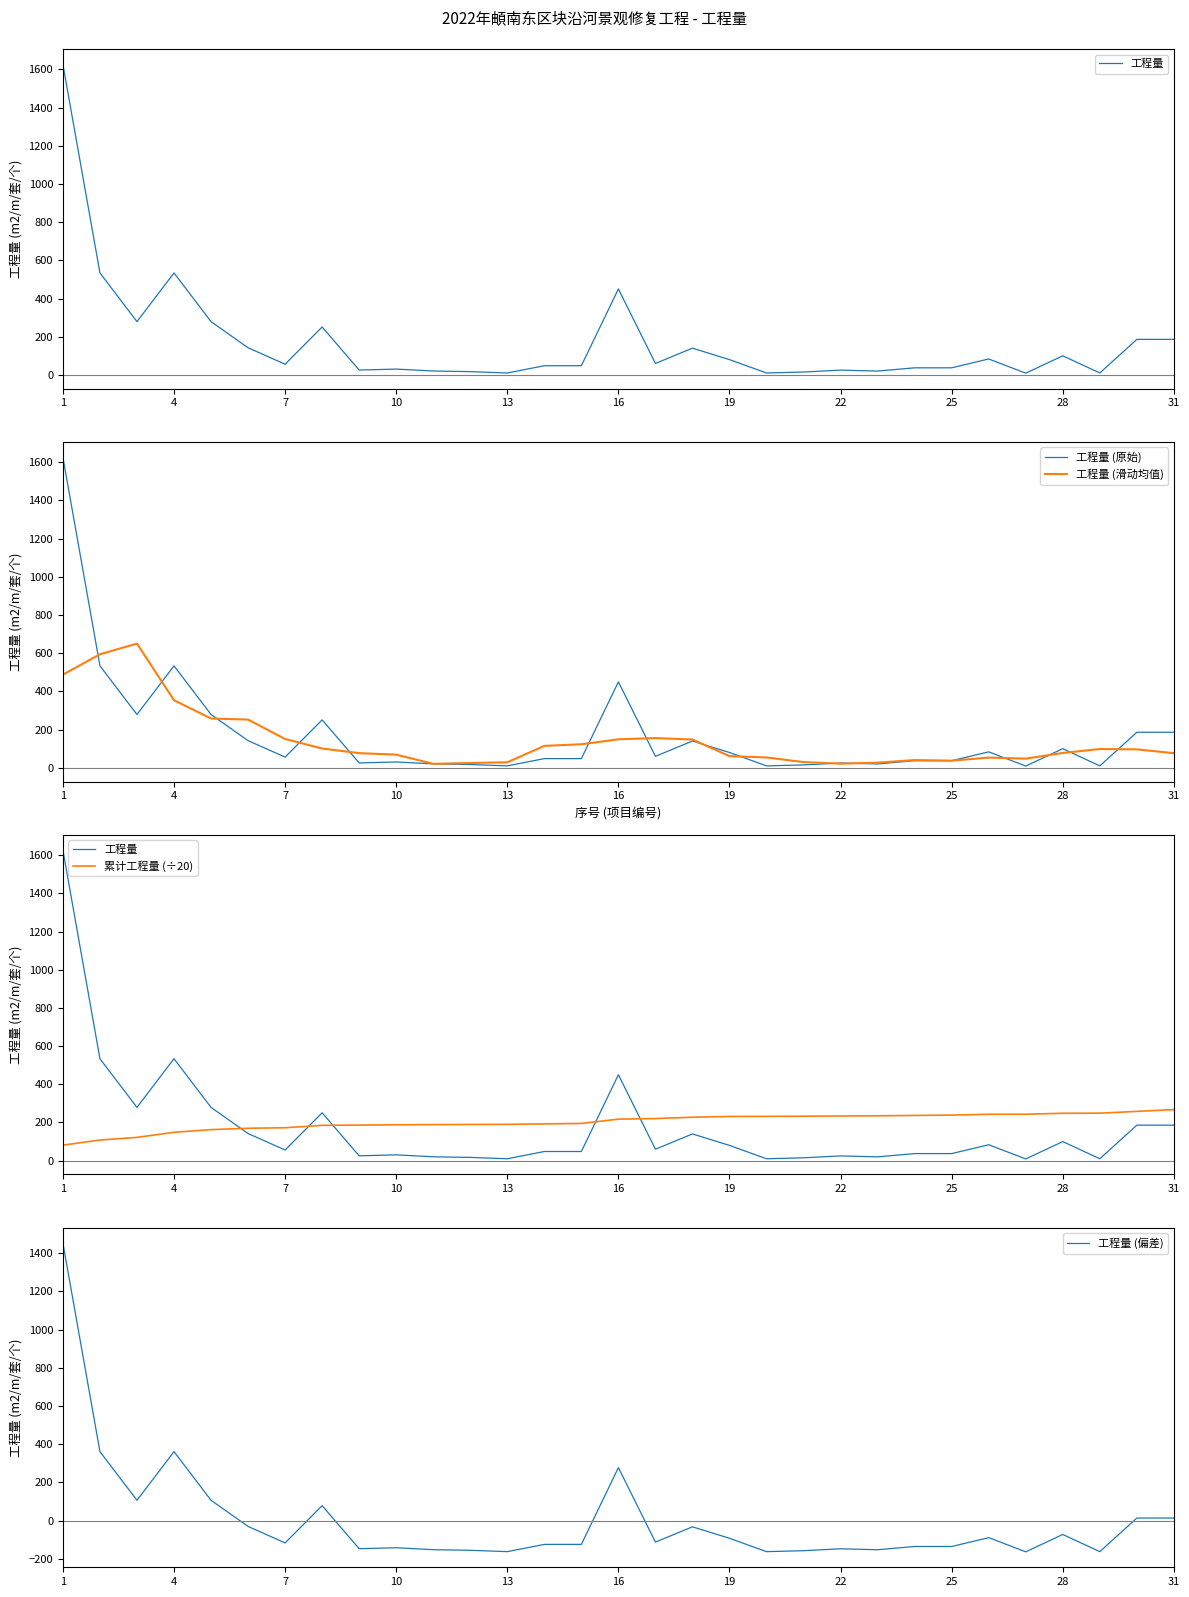

The value of 工程量 (滑动均值) at 16 is 149.2. True or false?

True